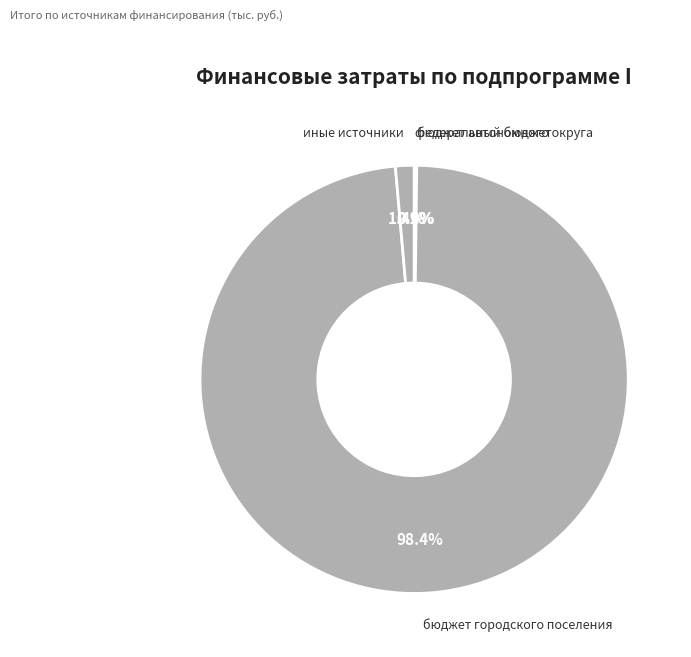

What percentage is NOT represented by бюджет городского поселения?

1.6%